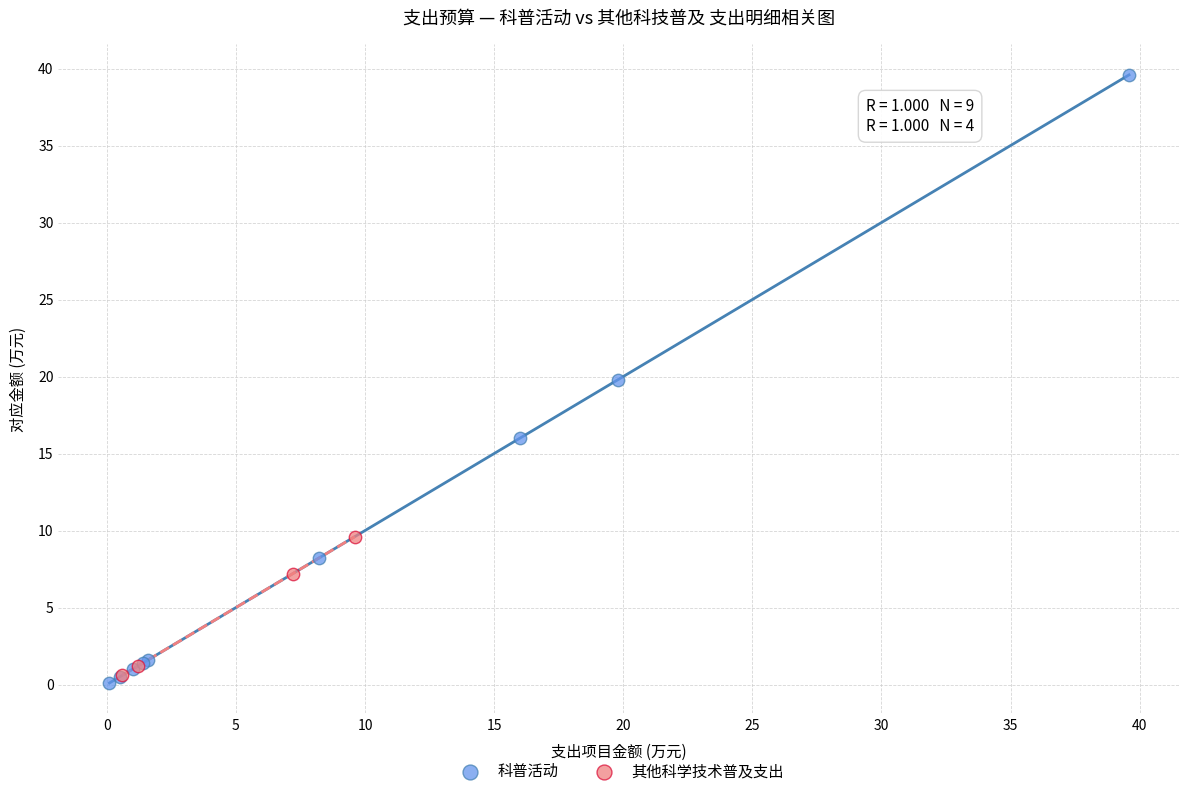

Which series contains the highest Y value?

科普活动